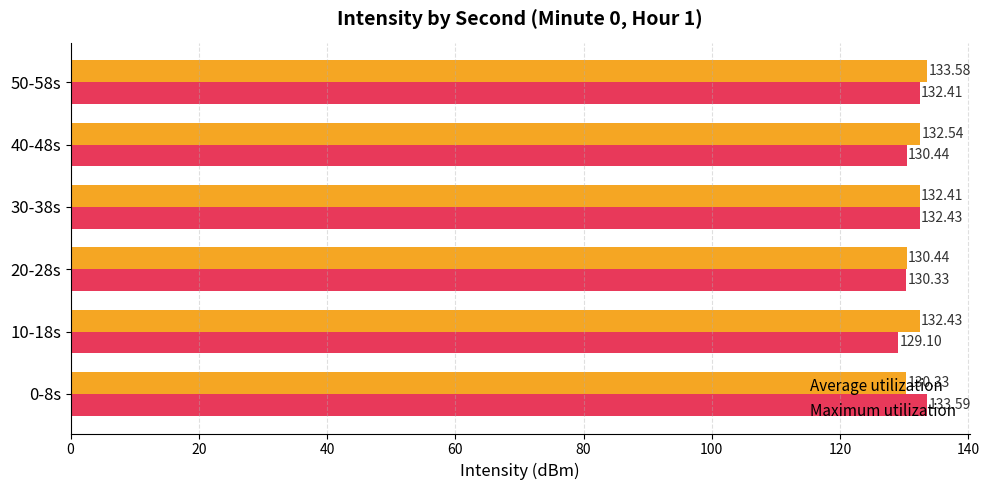

Which series has the largest range (max minus min)?

Maximum utilization